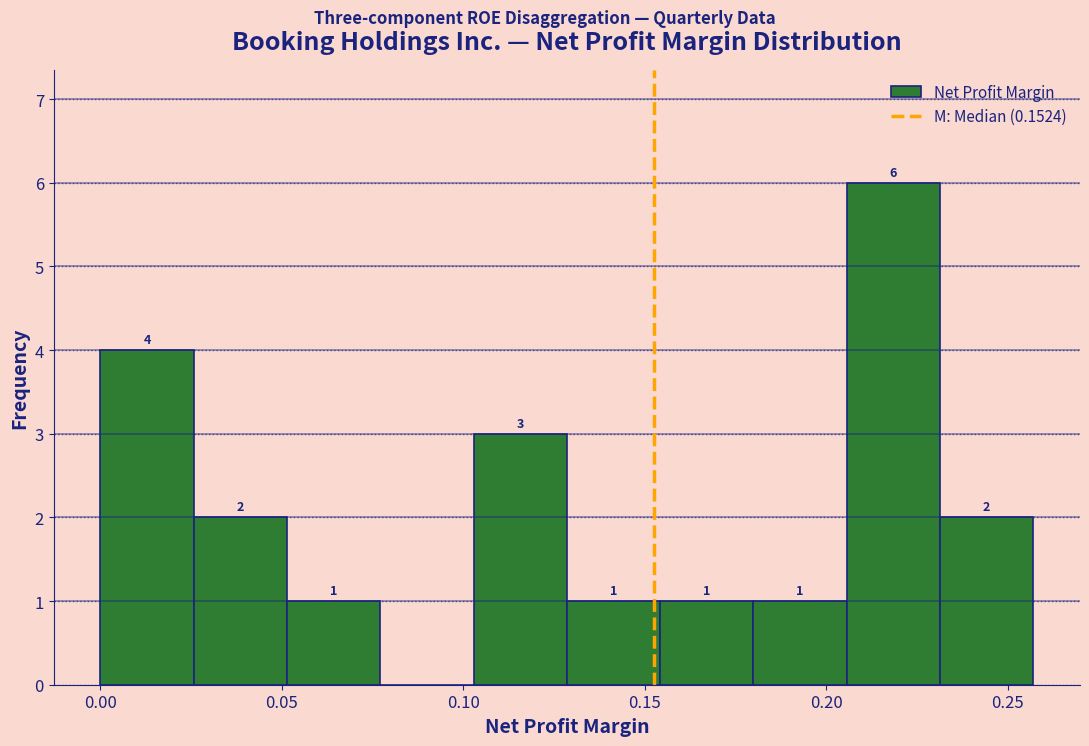

Which range on the x-axis has the tallest bar?

0.205 to 0.230